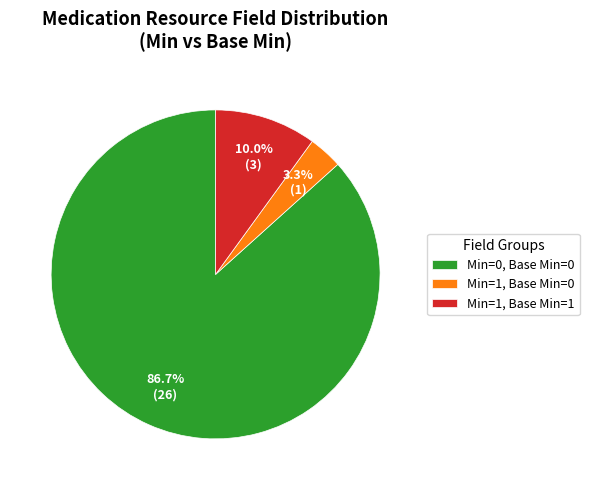

How many segments does this pie chart have?

3